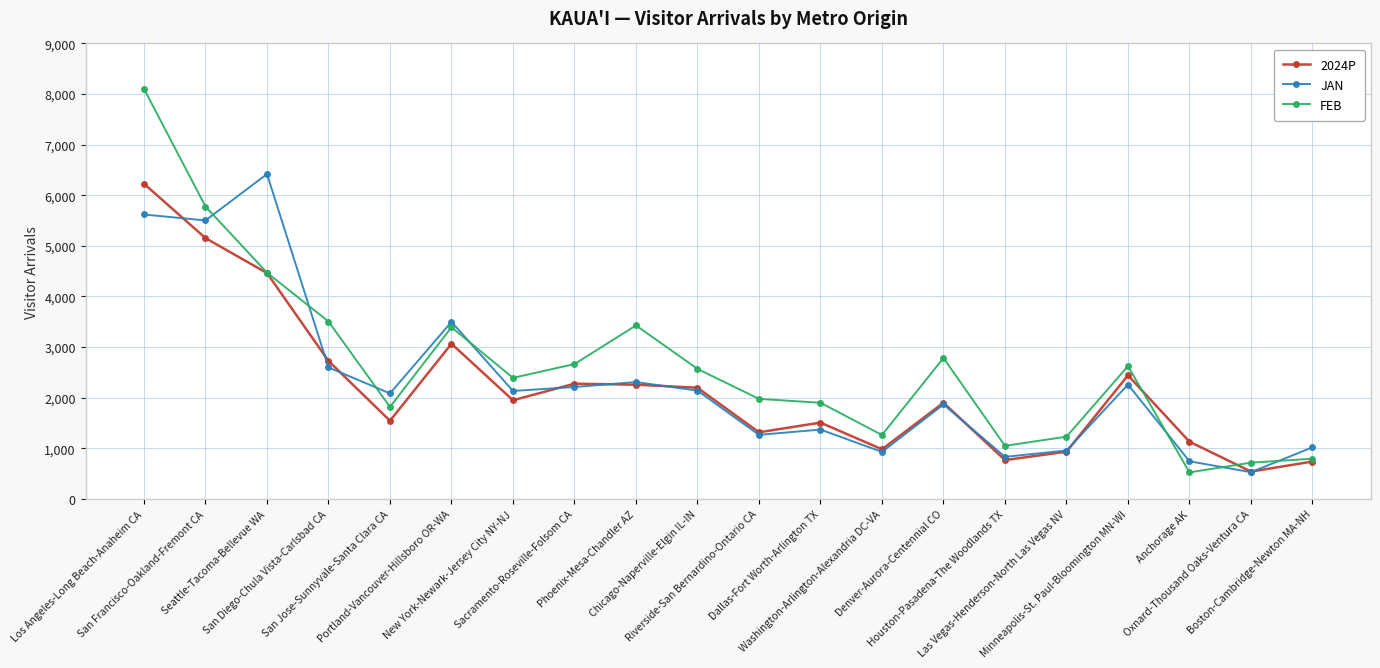

What are all the series names shown in the legend?

2024P, JAN, FEB